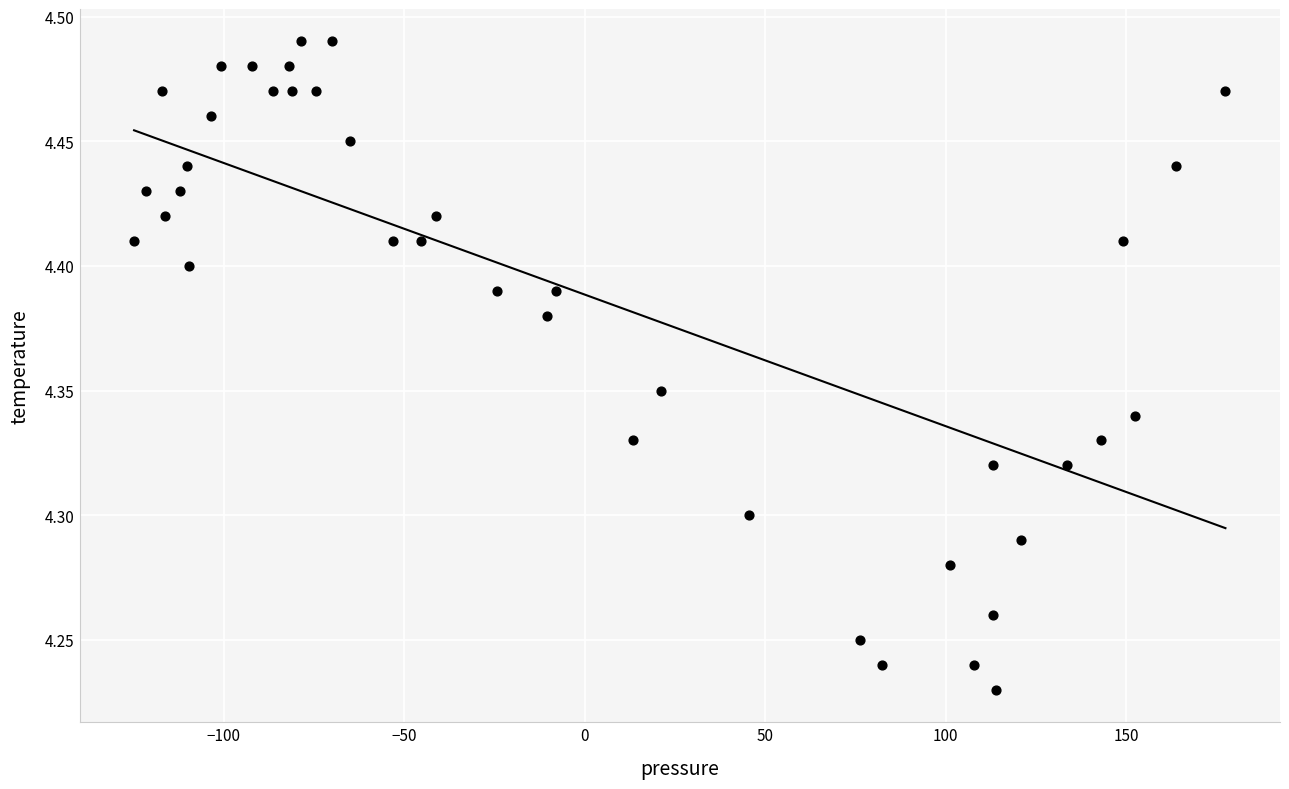

What is the range of Y values (max minus min)?

0.3